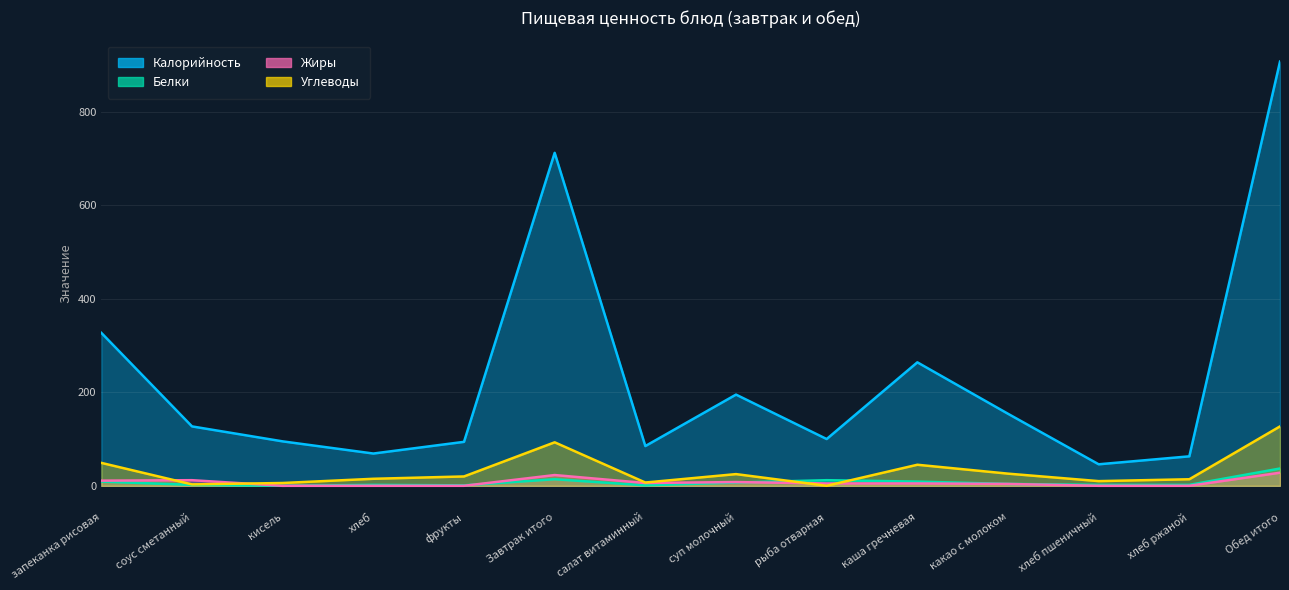

Reading left to right, transcribe all the data shown in this chart.

Калорийность: 327	127	95	69	94	712	85	195	100	264	154	46	63	907
Белки: 9	2	0	2	1	14	1	7	12	9	4	2	2	37
Жиры: 11	12	0	0	0	23	6	8	5	5	4	0	0	28
Углеводы: 49	3	6	15	20	93	7	25	0	45	26	10	14	127